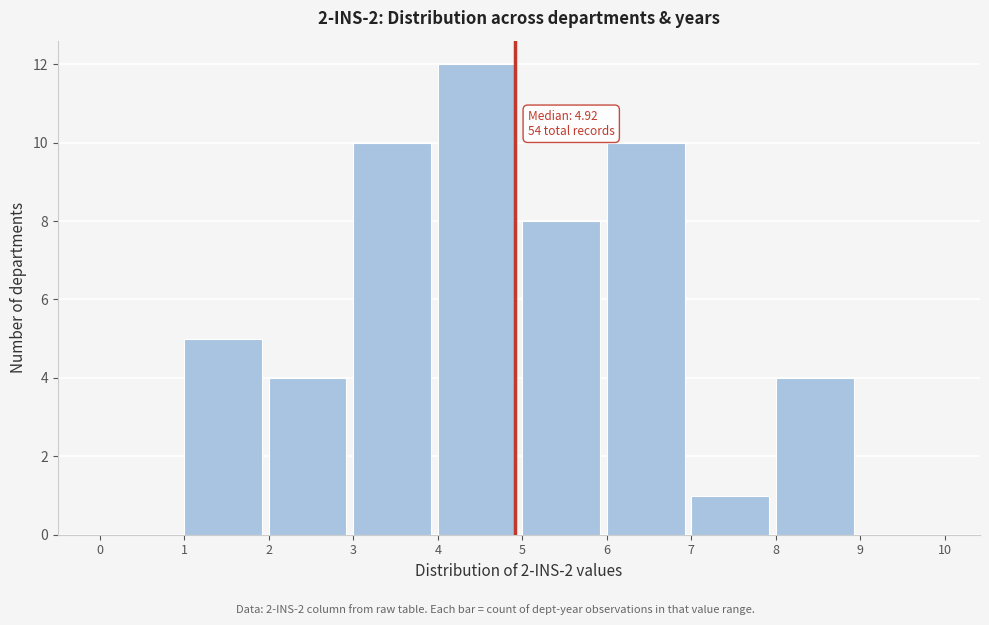

Over which range of the x-axis is the bar tallest?

4 to 5